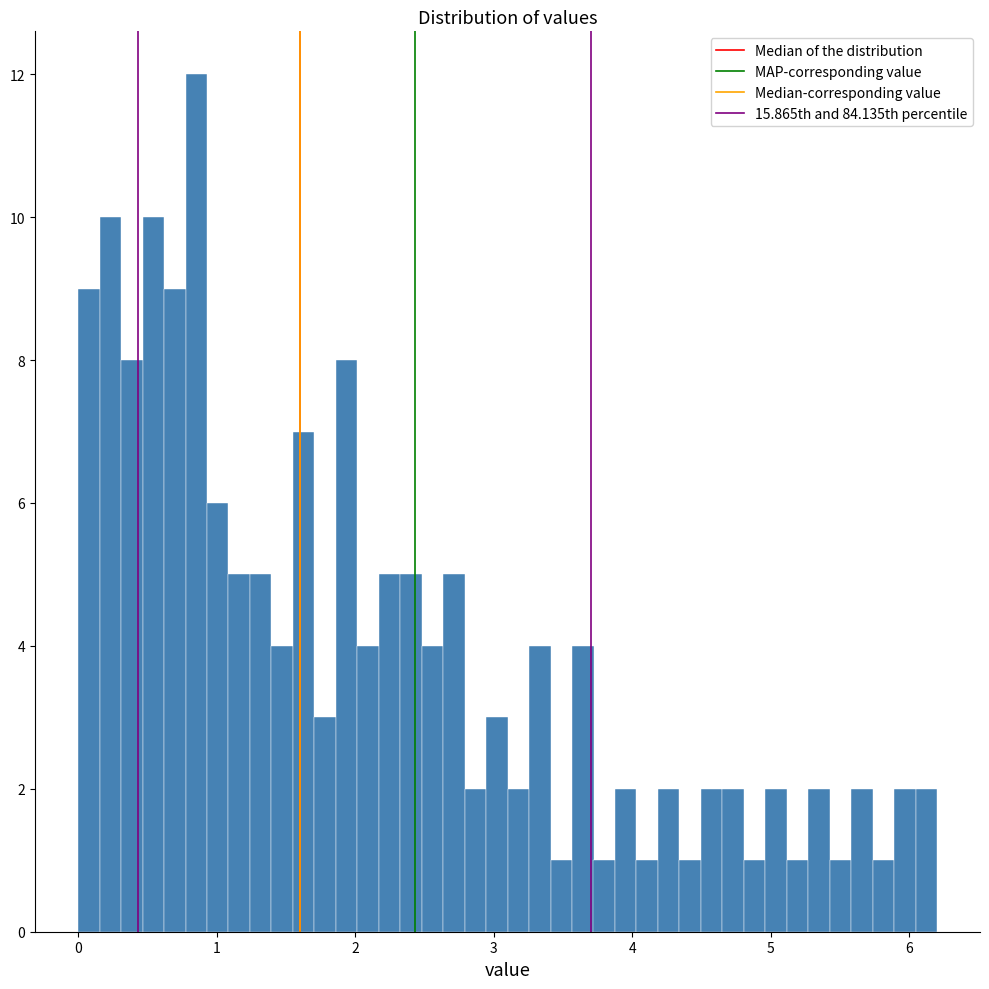

Read against the x-axis, roughly where is the centre of the tallest bar?

0.9